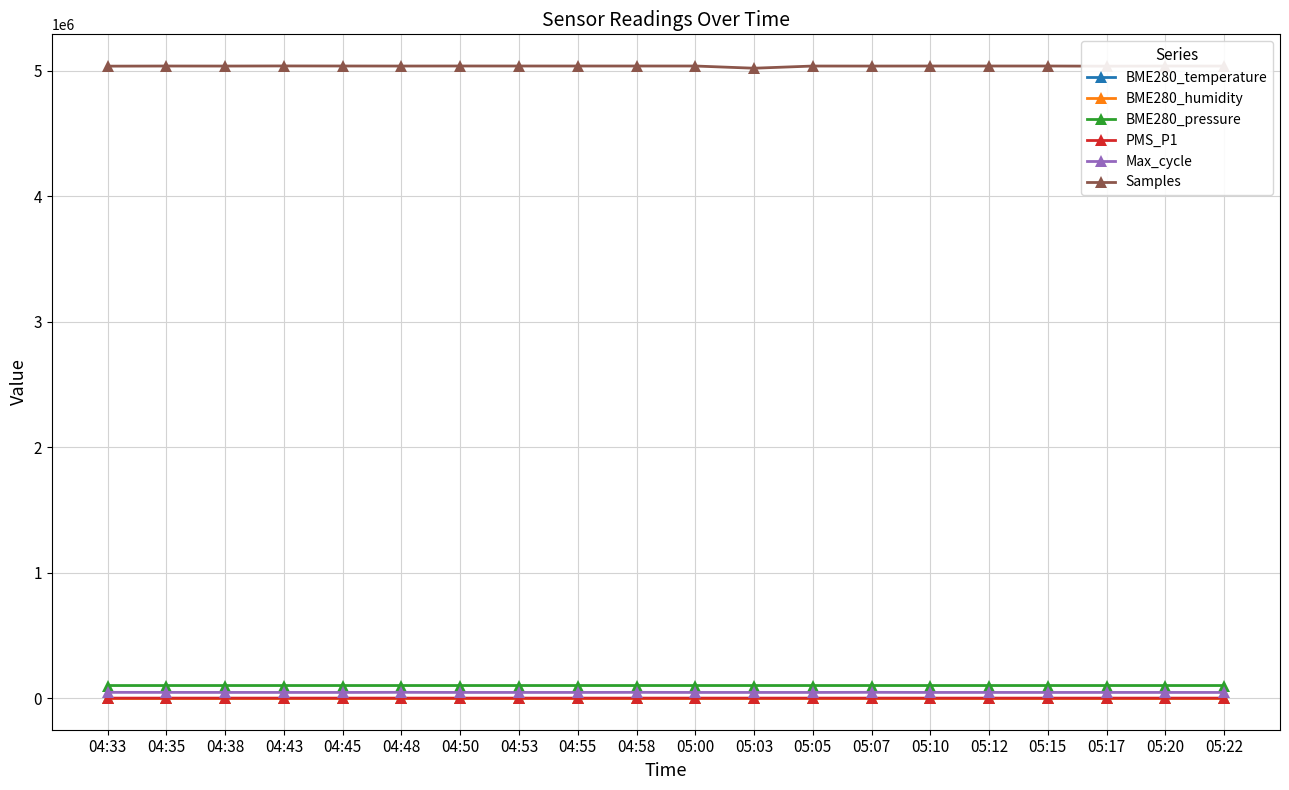

True or false: BME280_temperature has more than 2 interior local peaks.

True